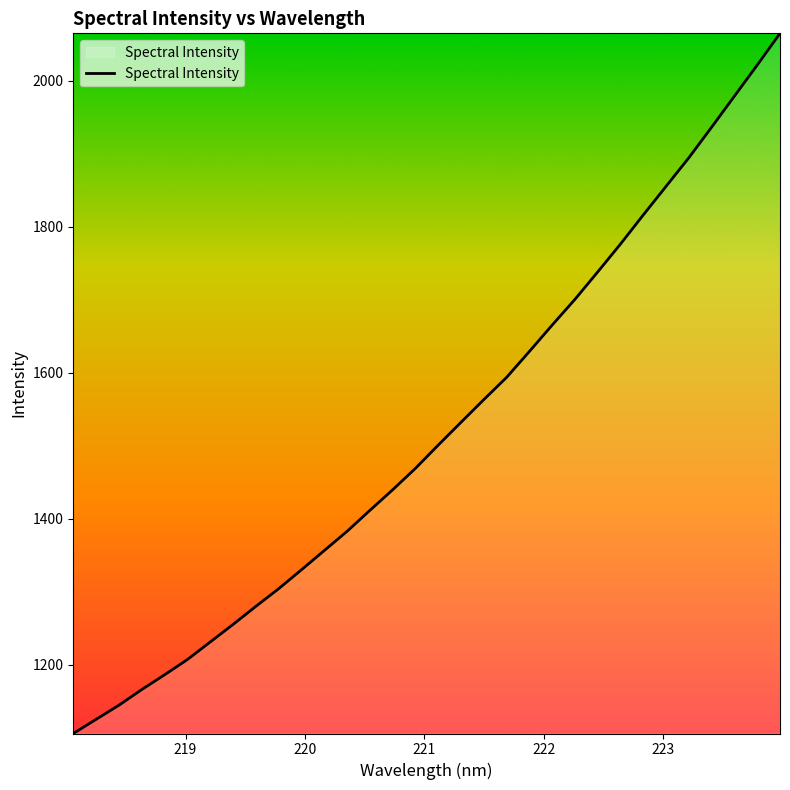

What is the maximum value shown in the chart?

2064.7